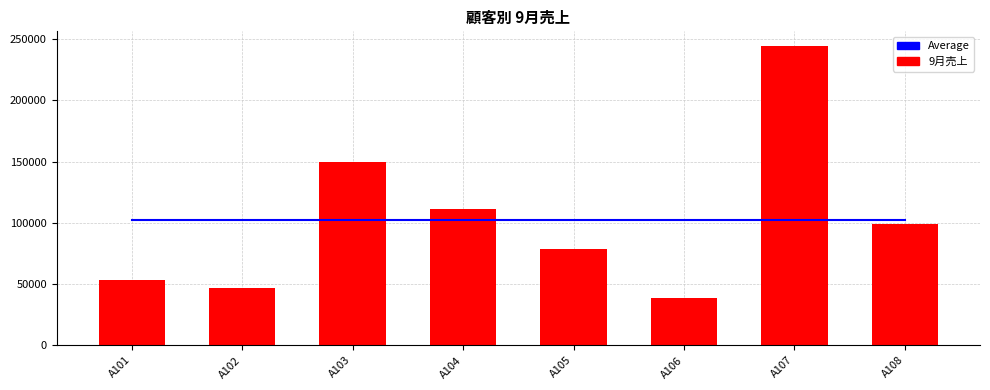

What is the minimum value shown in the chart?

38250.0